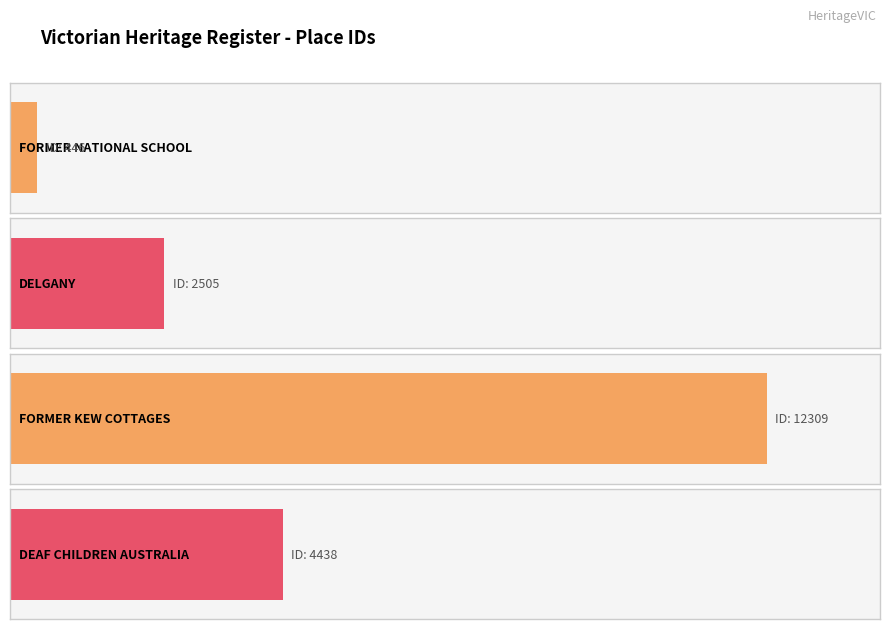

What is the greatest value displayed?

12309